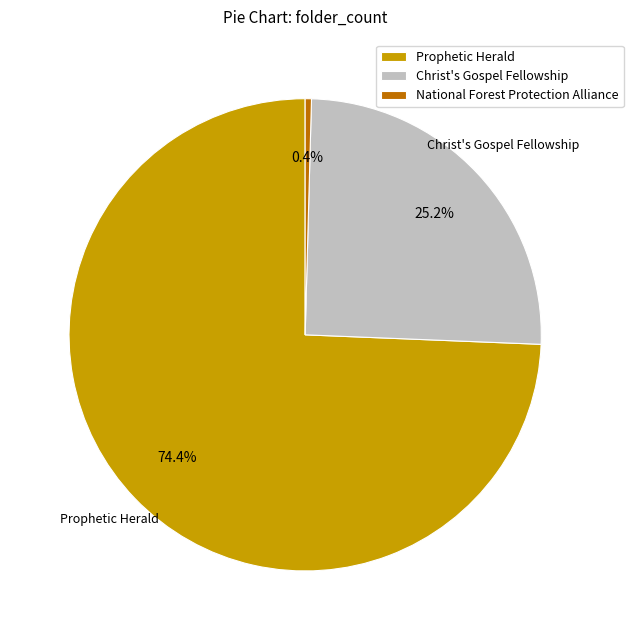

How many segments does this pie chart have?

3